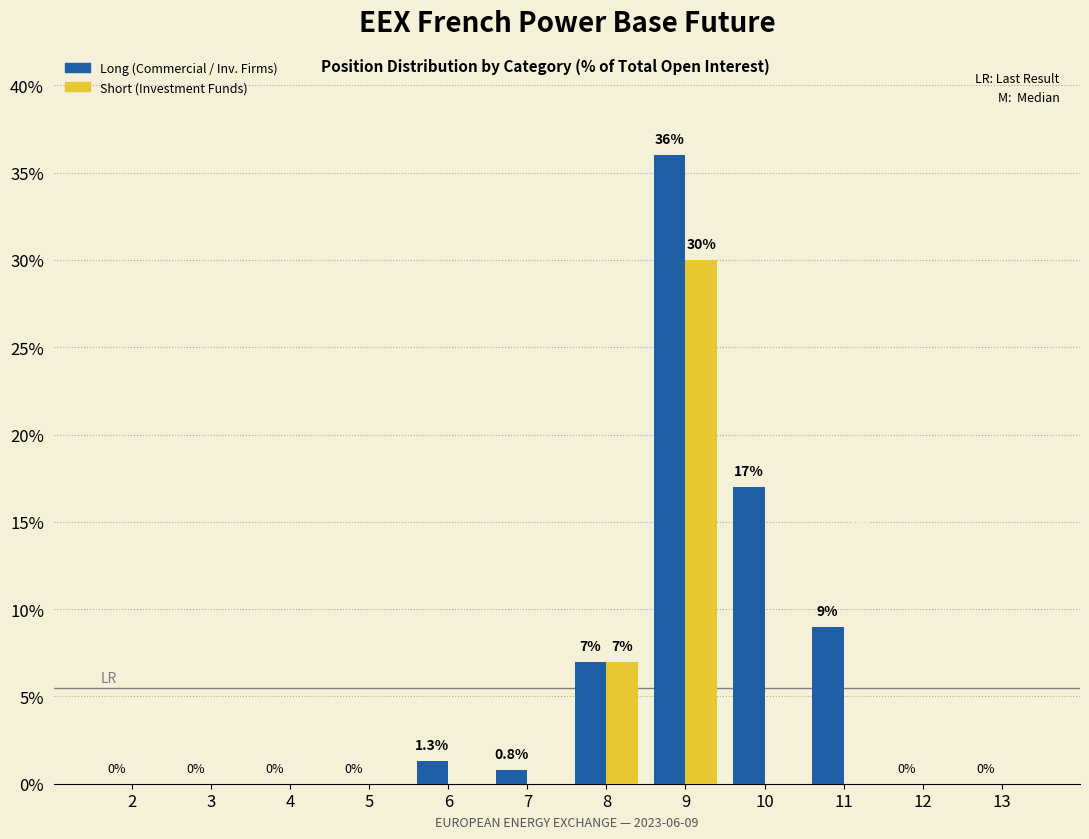

What is the greatest value displayed?

36.0